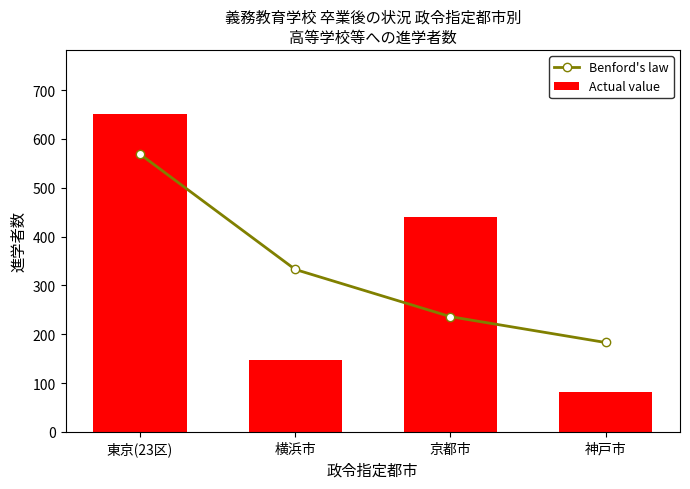

Rank the series by their maximum value, from highest to lowest.

Actual value, Benford's law